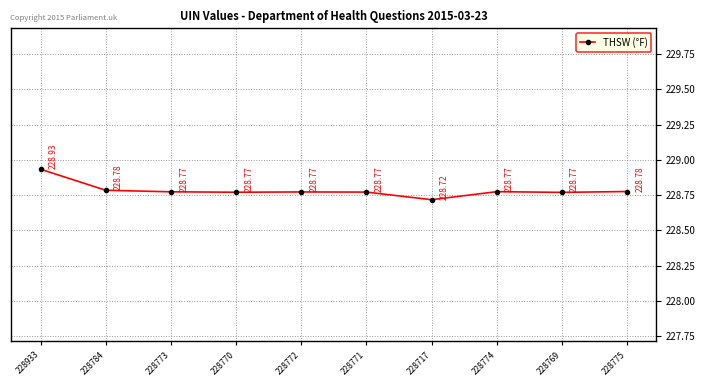

What is the difference between the maximum and minimum values?

0.2